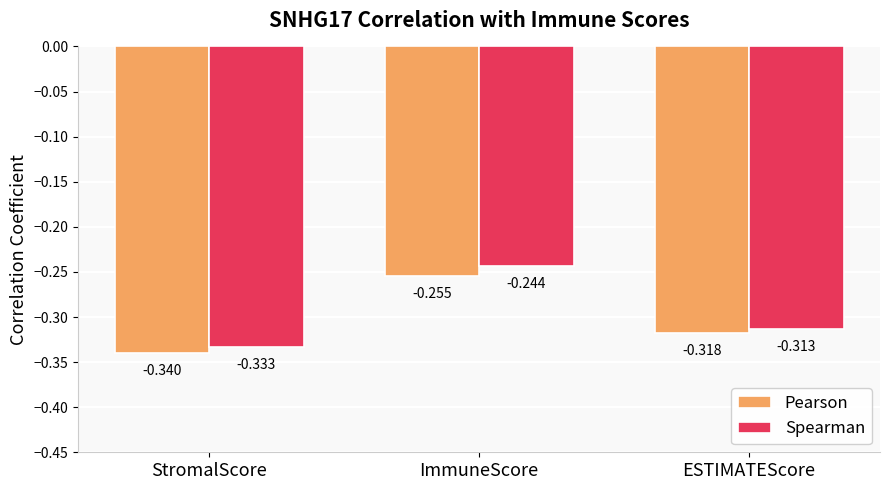

Does the chart contain stacked bars?

No